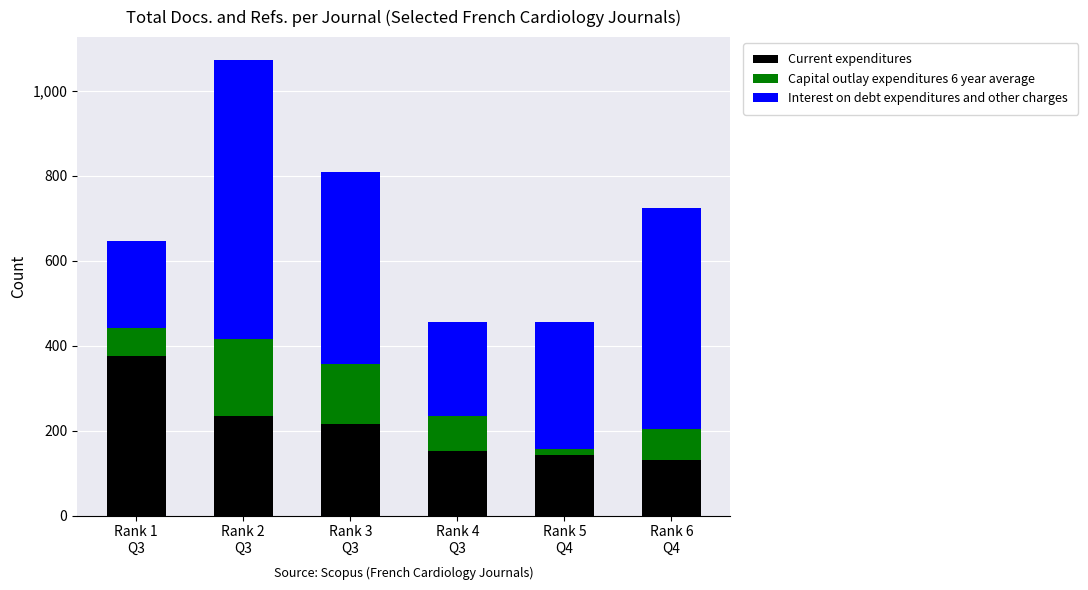

What is the average value of the Current expenditures series?

209